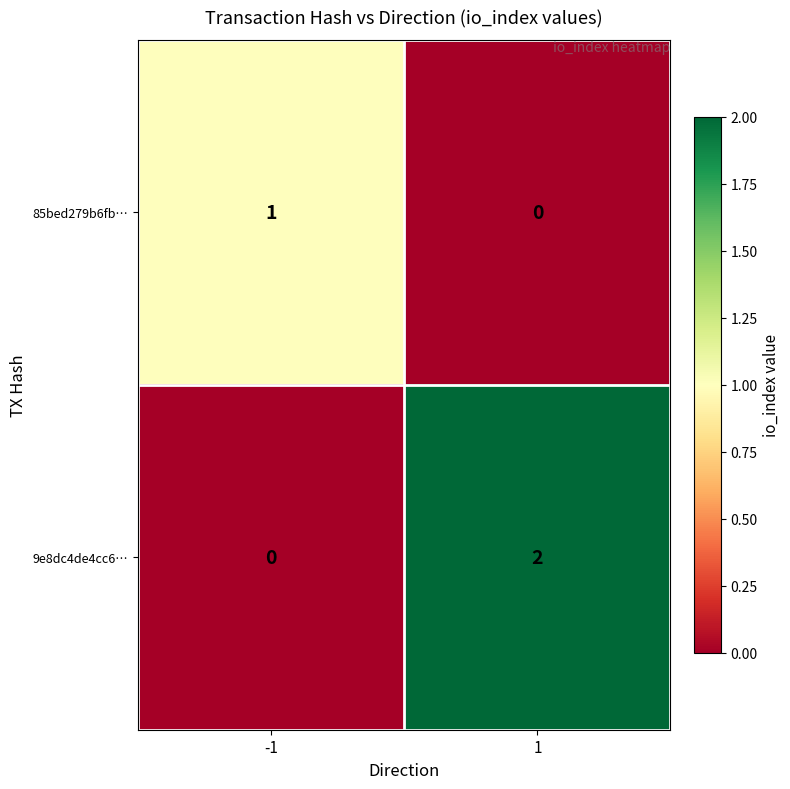

How many distinct data groups are displayed?

2